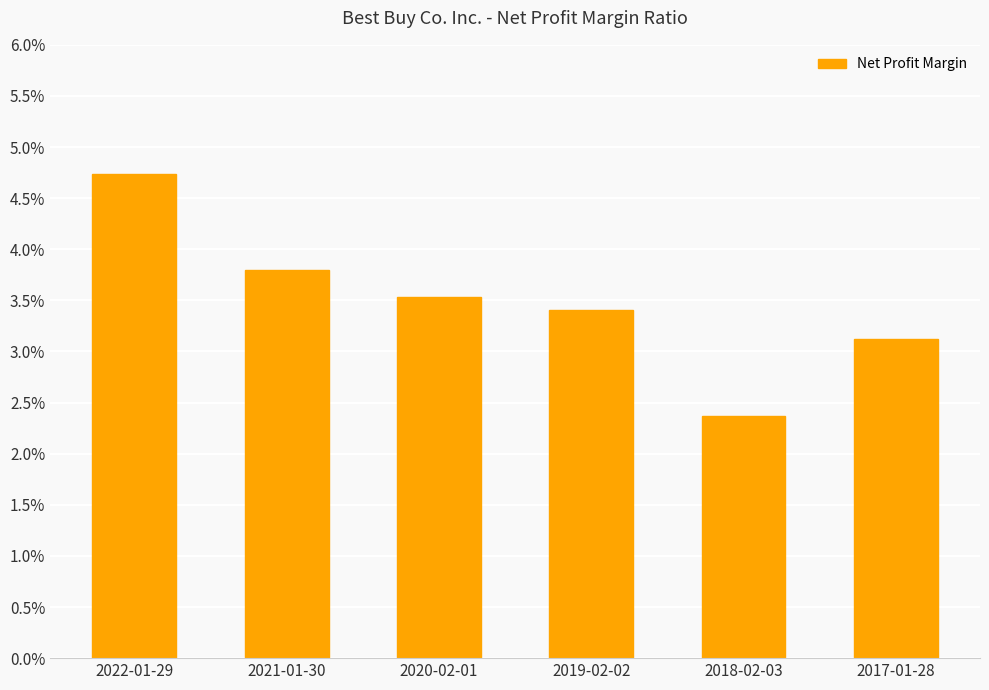

Are the bars horizontal?

No